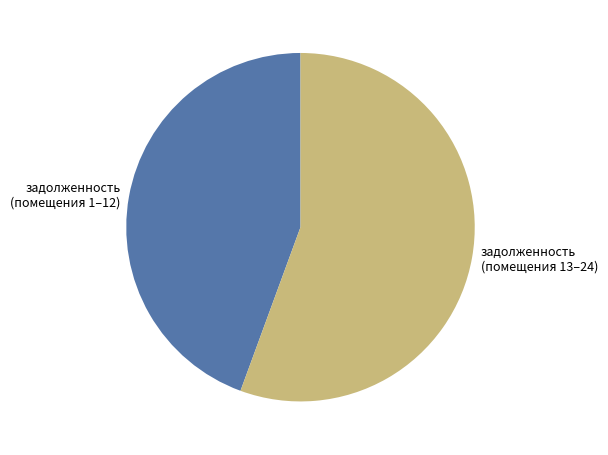

Which has a higher value, задолженность (помещения 13–24) or задолженность (помещения 1–12)?

задолженность (помещения 13–24)